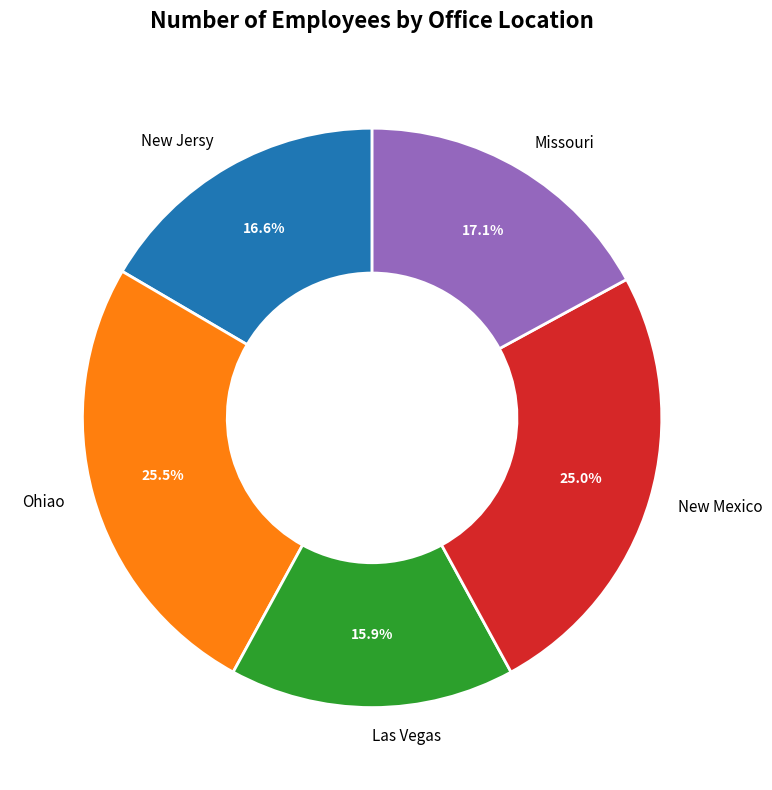

Does any single category account for the majority?

No